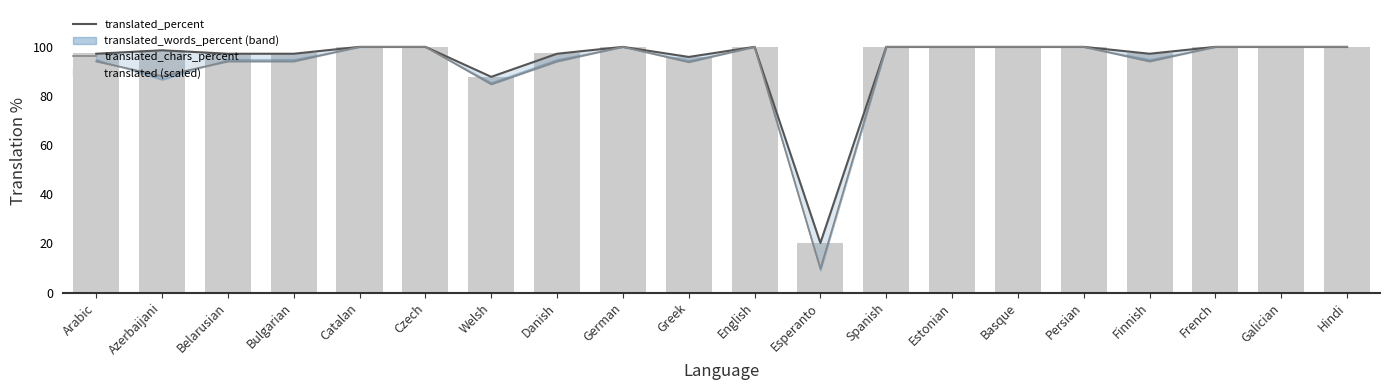

Reading left to right, extract all data points from this chart.

translated_percent: 97.2	98.6	97.2	97.2	100.0	100.0	87.8	97.2	100.0	95.9	100.0	20.2	100.0	100.0	100.0	100.0	97.2	100.0	100.0	100.0
translated_chars_percent: 94.1	88.1	94.1	94.1	100.0	100.0	84.8	94.1	100.0	93.8	100.0	9.7	100.0	100.0	100.0	100.0	94.1	100.0	100.0	100.0
translated: 97.3	98.6	97.3	97.3	100.0	100.0	87.8	97.3	100.0	95.9	100.0	20.3	100.0	100.0	100.0	100.0	97.3	100.0	100.0	100.0